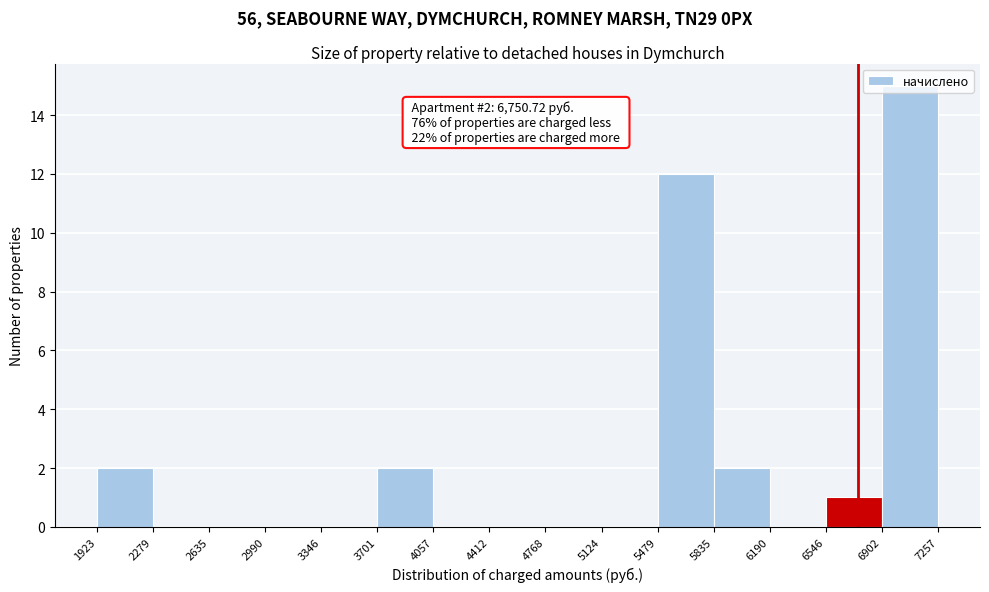

Over which range of the x-axis is the bar tallest?

6902 to 7257